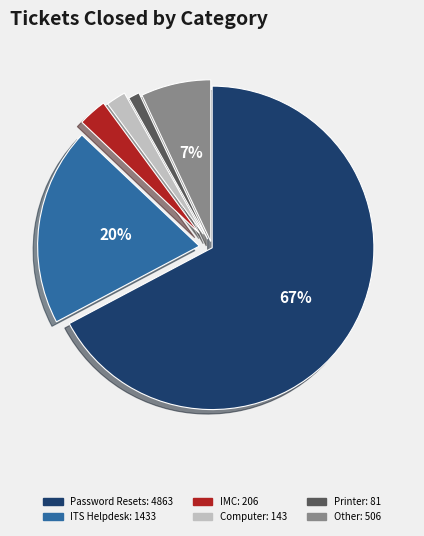

To the nearest percent, what is the difference between the largest and smallest slice percentages?

66%